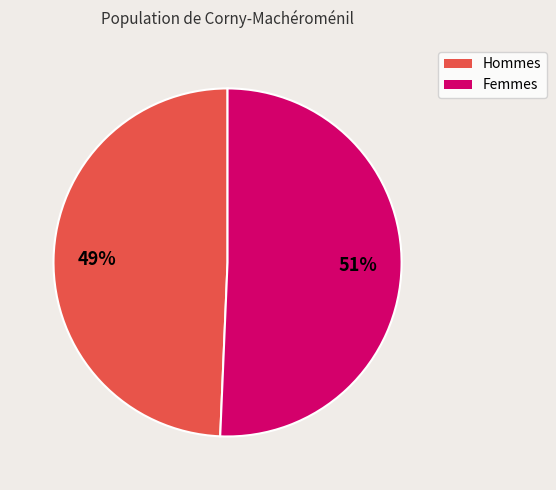

Rank the categories by value from lowest to highest.

Hommes, Femmes